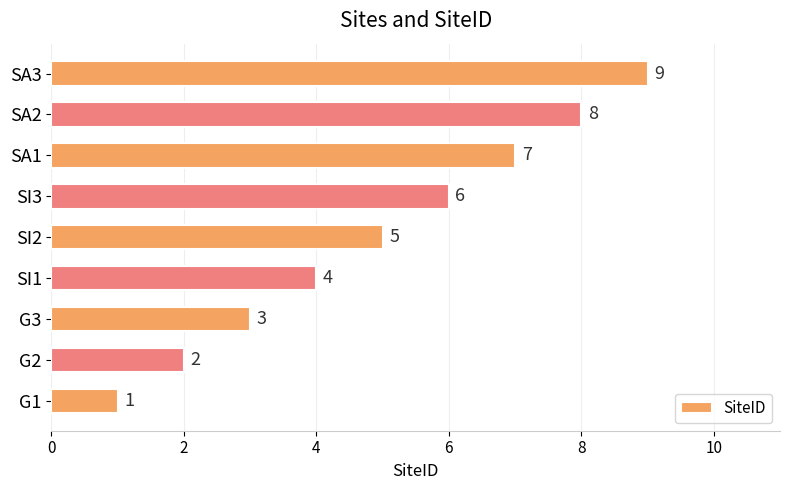

What is the greatest value displayed?

9